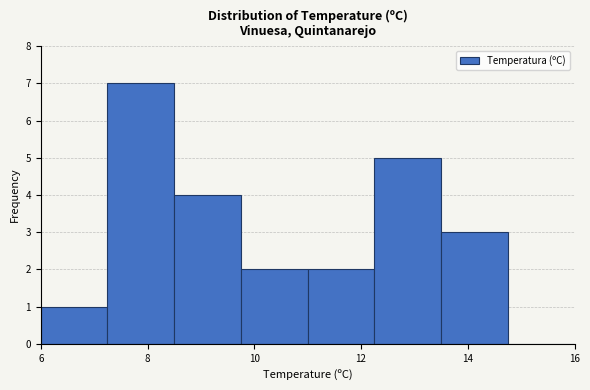

Reading left to right, transcribe this chart: for each bar, give the range it covers on the x-axis and its height. Neither the bar edges nor the heights are printed on the chart, so give them approximately, as read against the axes.

6.00 to 7.25: 1
7.25 to 8.50: 7
8.50 to 9.75: 4
9.75 to 11.00: 2
11.00 to 12.25: 2
12.25 to 13.50: 5
13.50 to 14.75: 3
14.75 to 16.00: 0